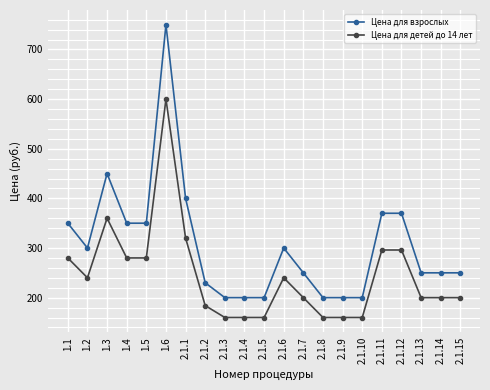

Where does the Цена для взрослых series first go above 250?

1.1